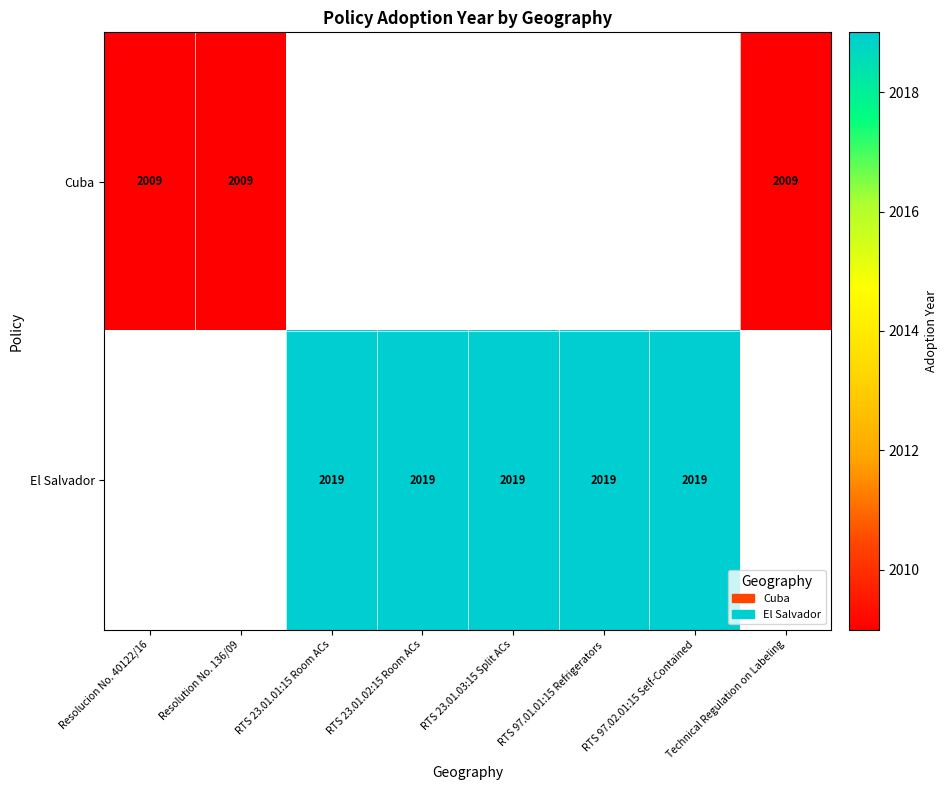

The value of El Salvador at RTS 23.01.01:15 Room ACs is 2019. True or false?

True